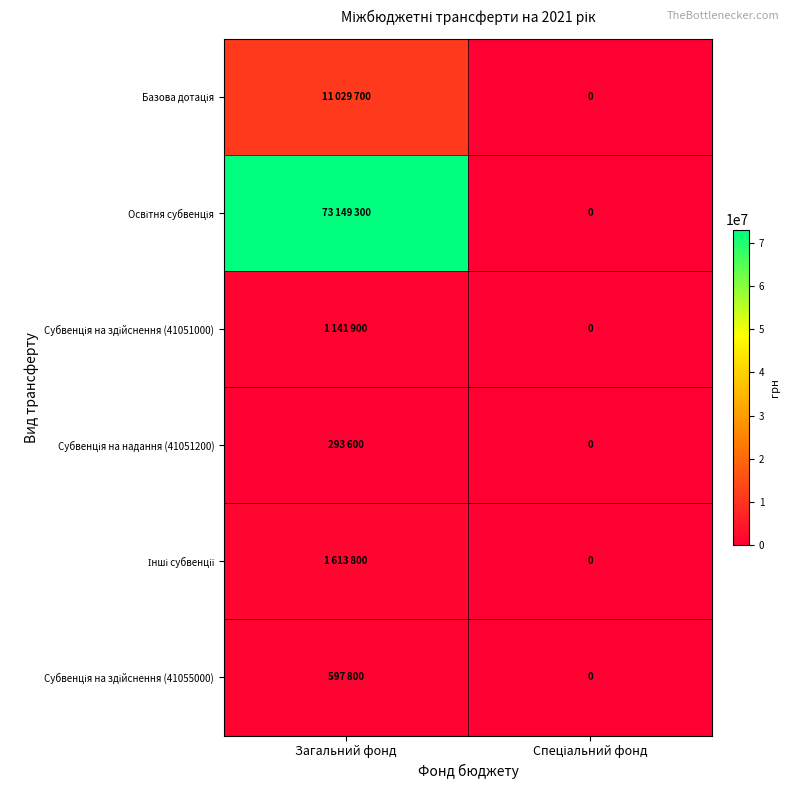

The value of Освітня субвенція at Загальний фонд is 102827213. True or false?

False